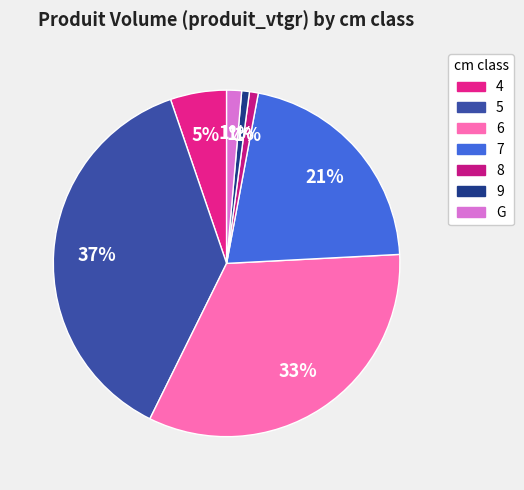

Does 9 represent more than half of the total?

No